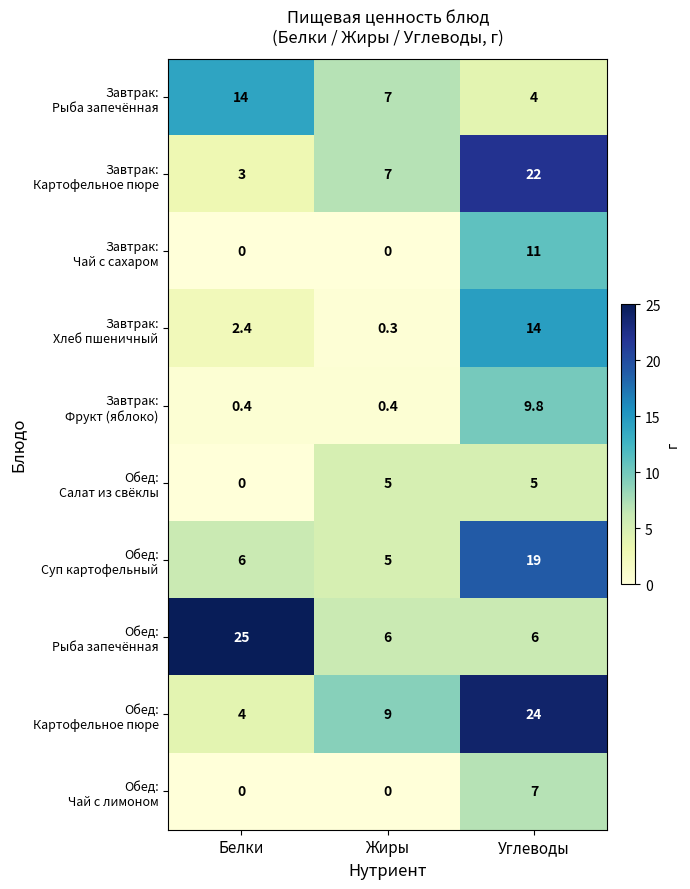

At which category does the chart reach its peak across all series?

Белки